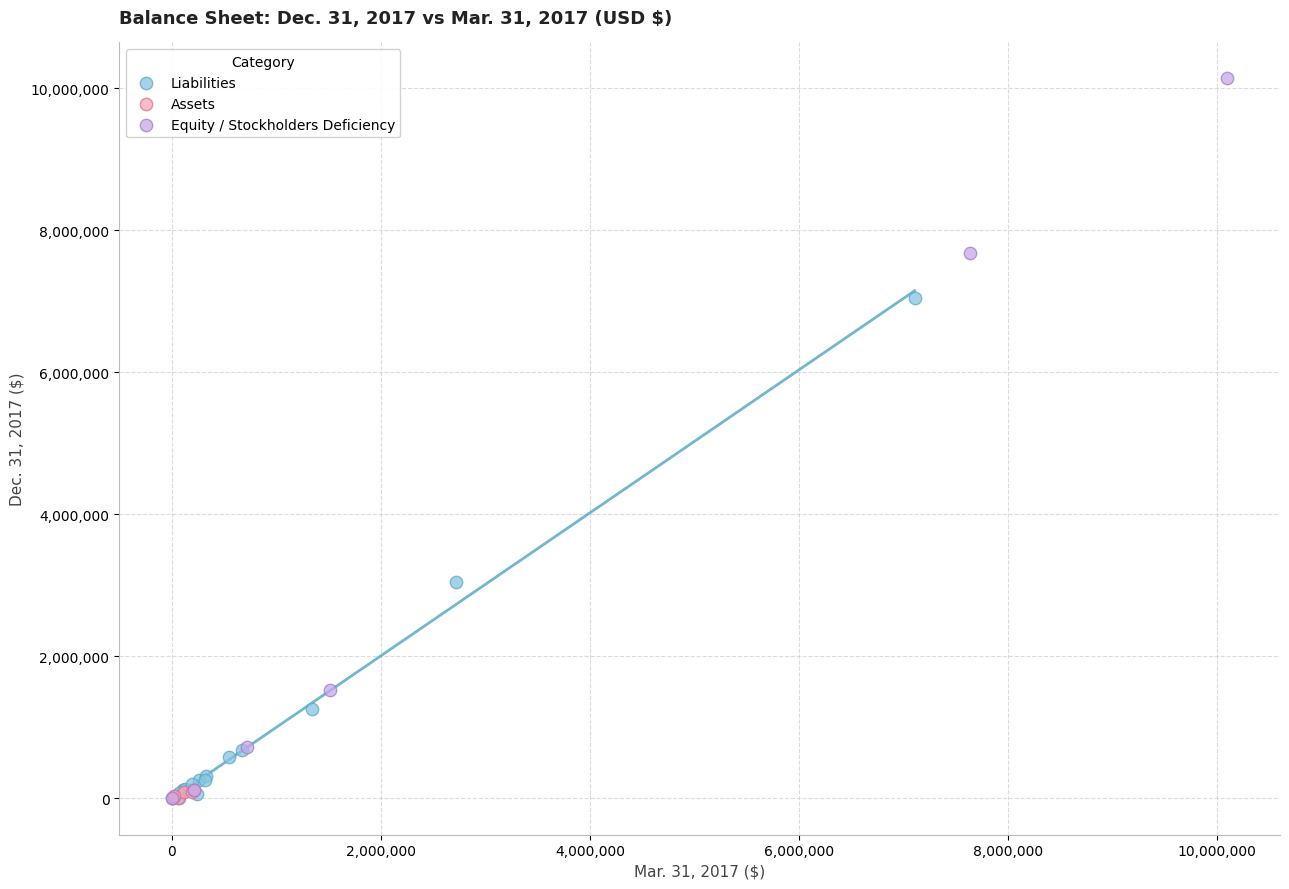

Which series has the widest spread of Y values?

Equity / Stockholders Deficiency